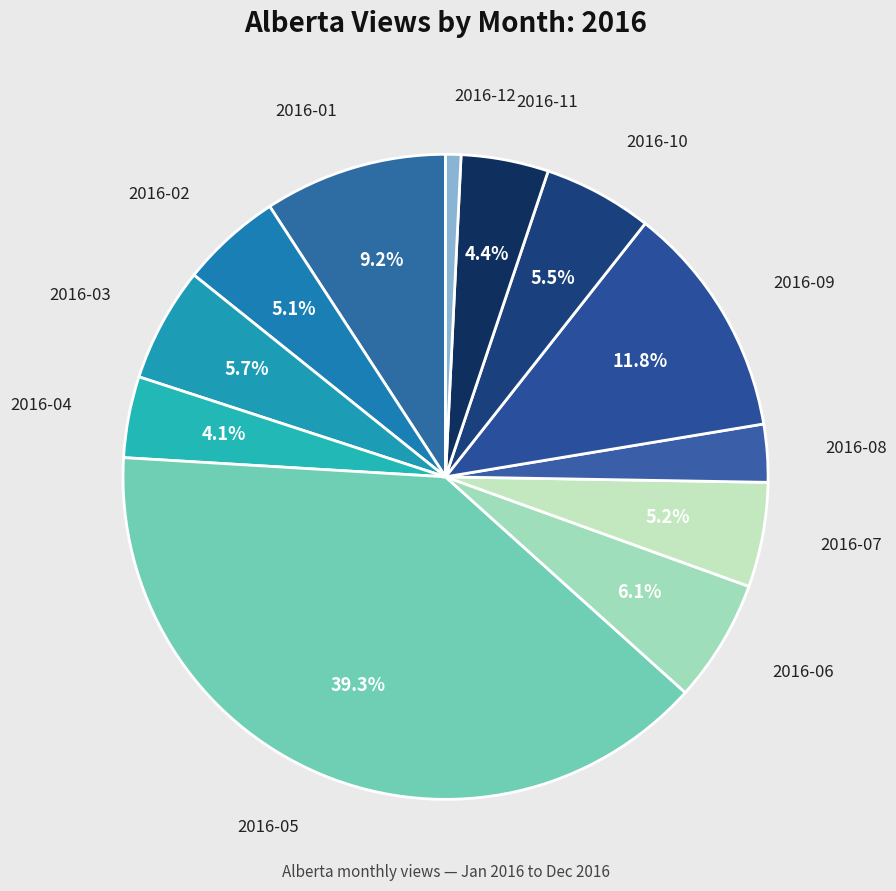

Rank the categories by value from lowest to highest.

2016-12, 2016-08, 2016-04, 2016-11, 2016-02, 2016-07, 2016-10, 2016-03, 2016-06, 2016-01, 2016-09, 2016-05